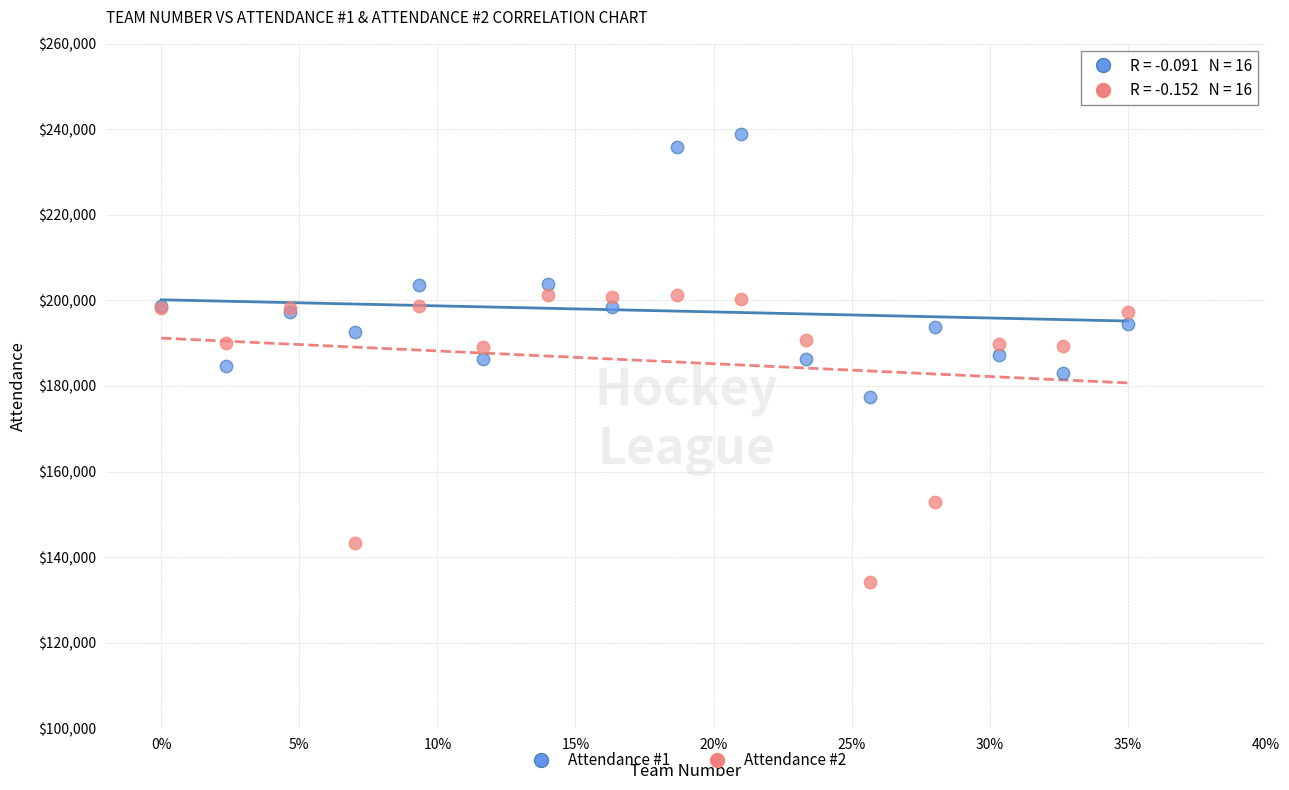

What are all the series names shown in the legend?

Attendance #1, Attendance #2